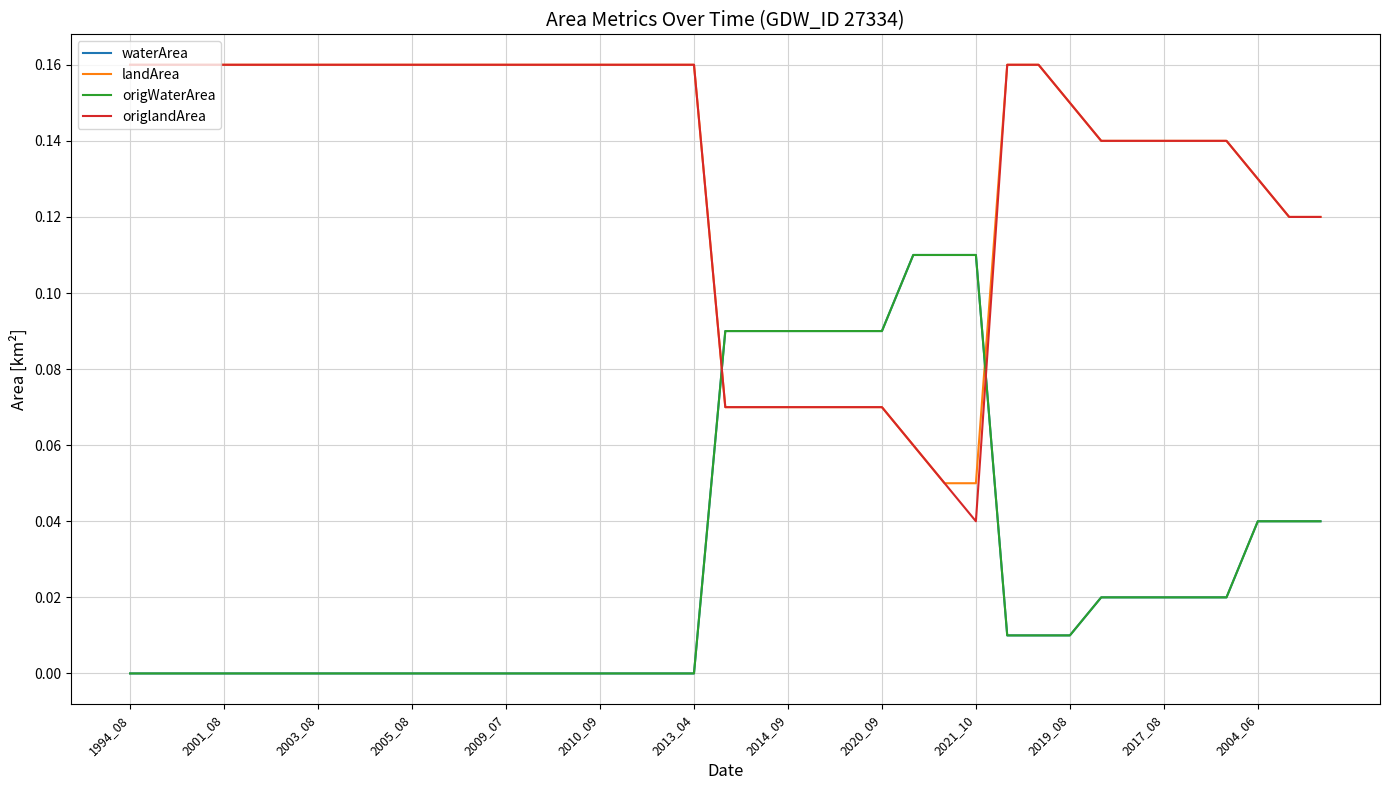

Count the origlandArea values in the range 0 to 1.

39